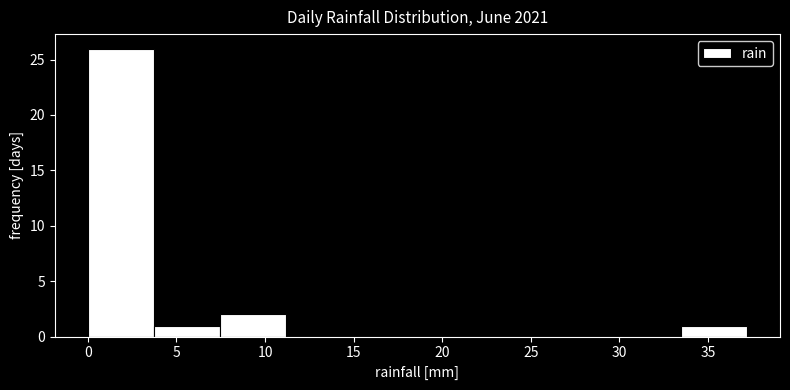

Reading left to right, list every bar in this chart as the range it spans on the x-axis followed by its height. Neither the bar edges nor the heights are printed on the chart, so give them approximately, as read against the axes.

0.0 to 3.5: 26
3.5 to 7.5: 1
7.5 to 11.0: 2
11.0 to 15.0: 0
15.0 to 18.5: 0
18.5 to 22.5: 0
22.5 to 26.0: 0
26.0 to 30.0: 0
30.0 to 33.5: 0
33.5 to 37.0: 1